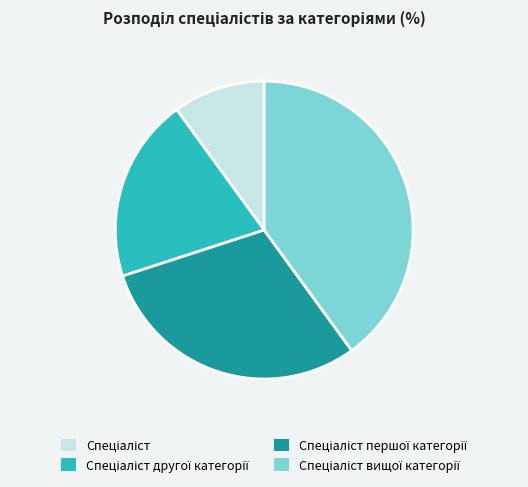

Is there a majority slice in this chart?

No